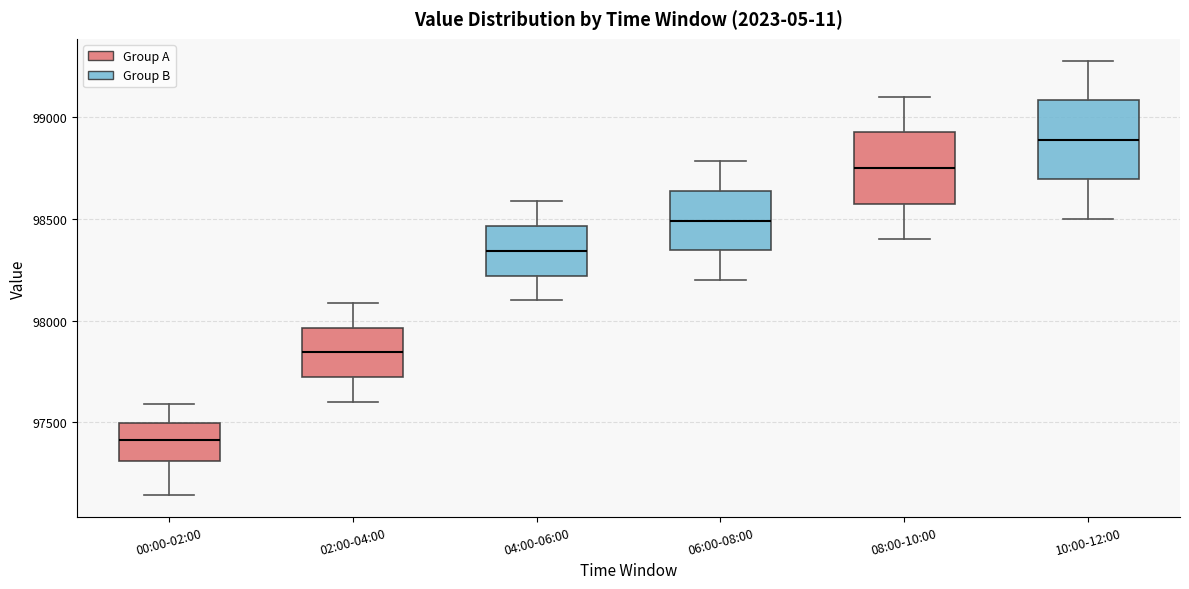

Which box's median line is the lowest?

00:00-02:00